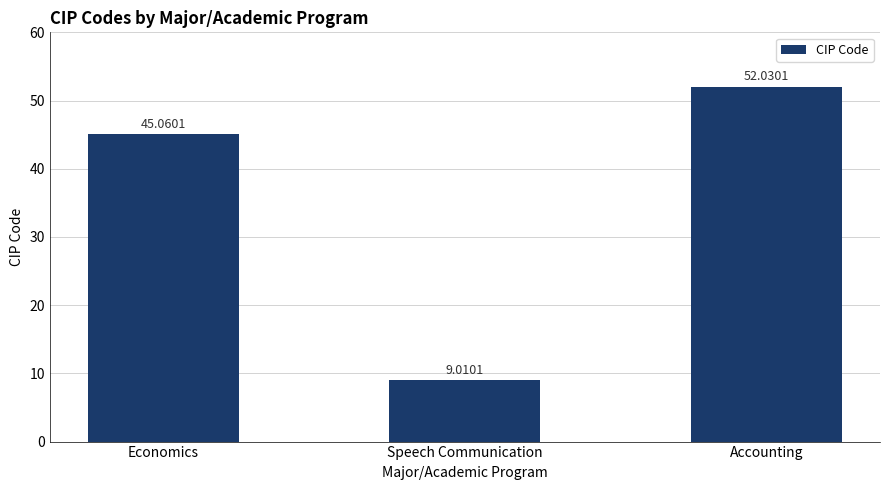

Where is the data nearest to the value 30?

Economics